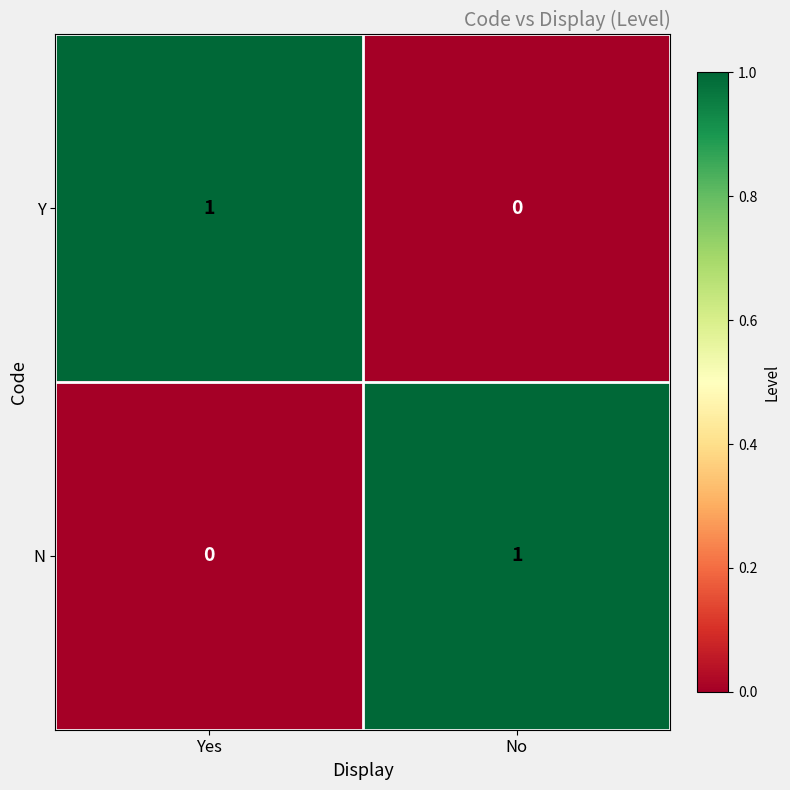

How many categories are shown in the chart?

2